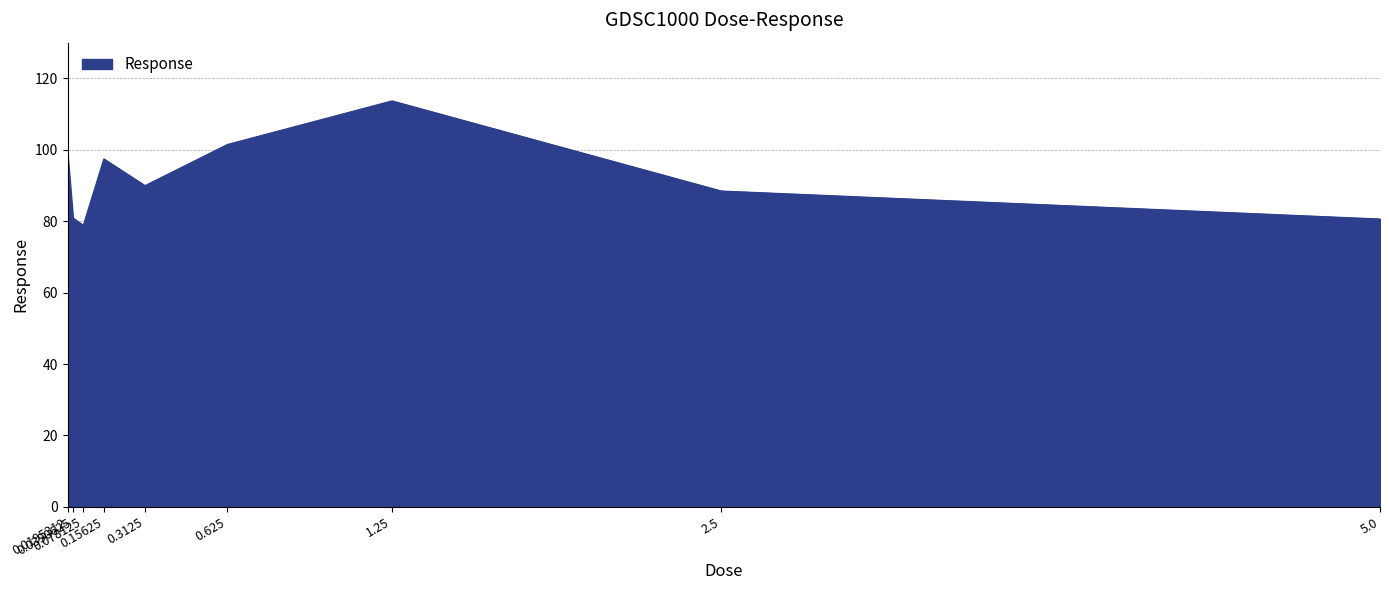

What is the greatest value displayed?

113.7